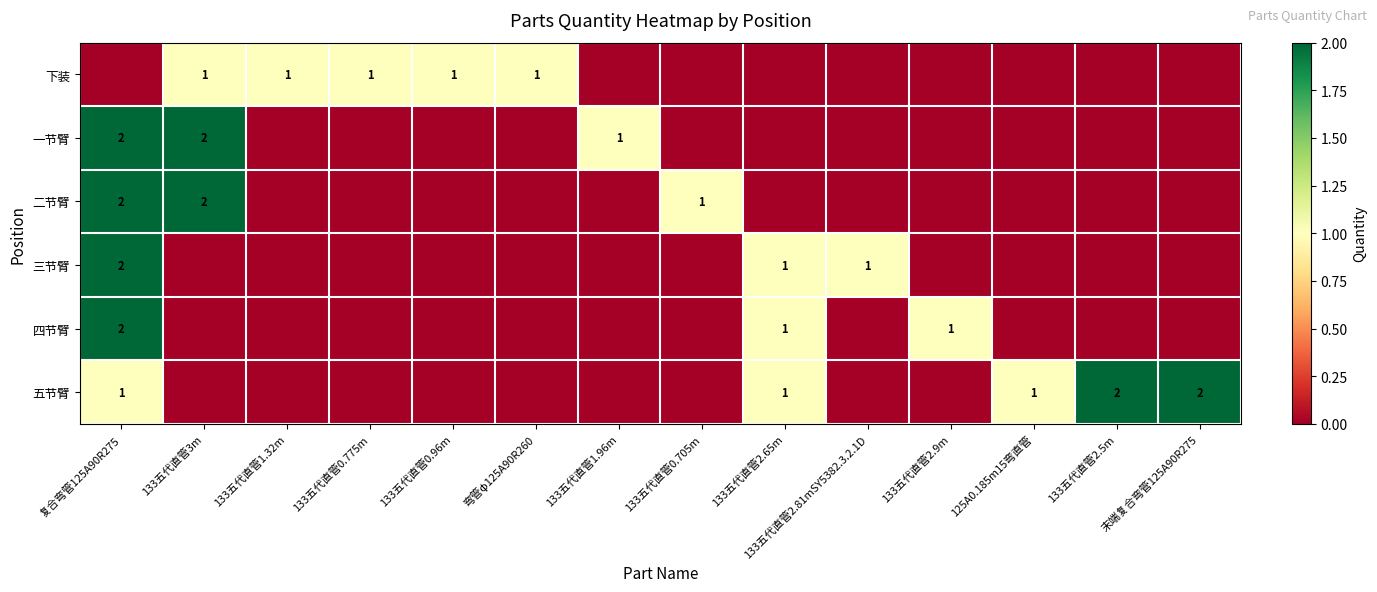

What is the total value across all series at 125A0.185m15弯直管?

1